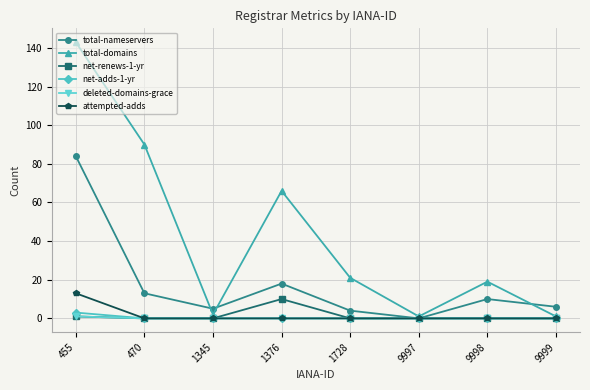

At which category does total-domains reach its first local peak?

1376